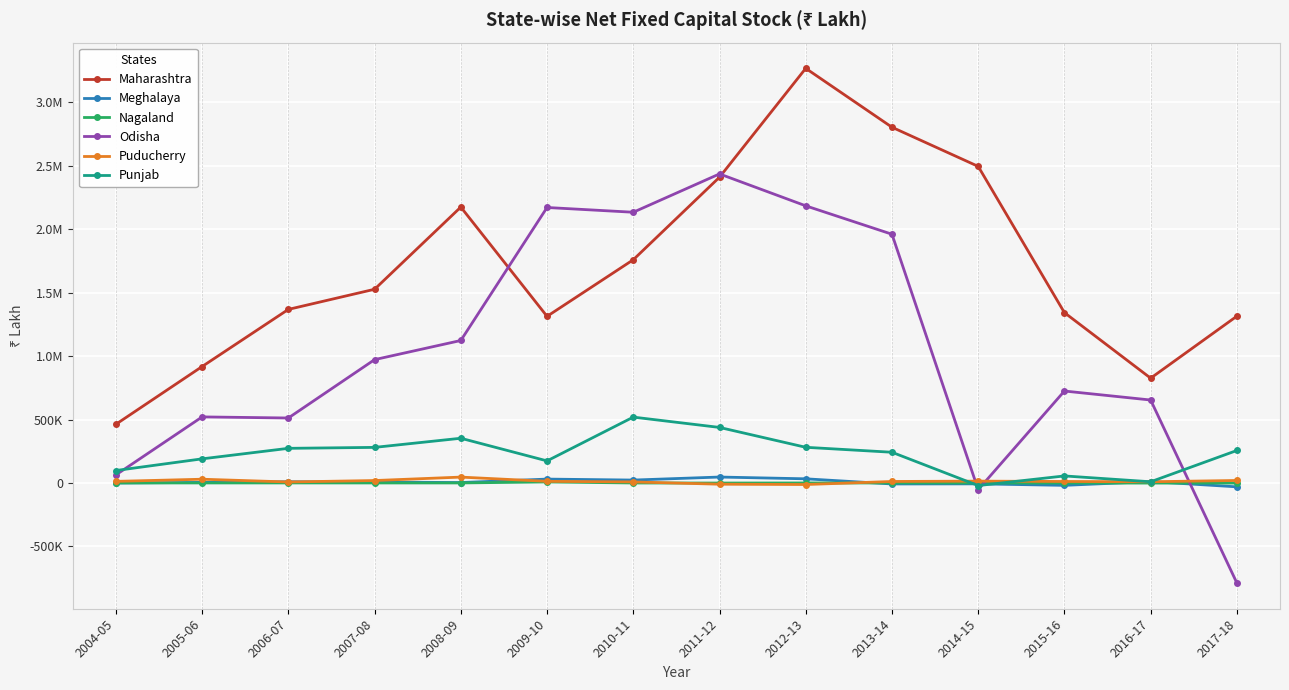

At which category is the sum across all series the highest?

2012-13